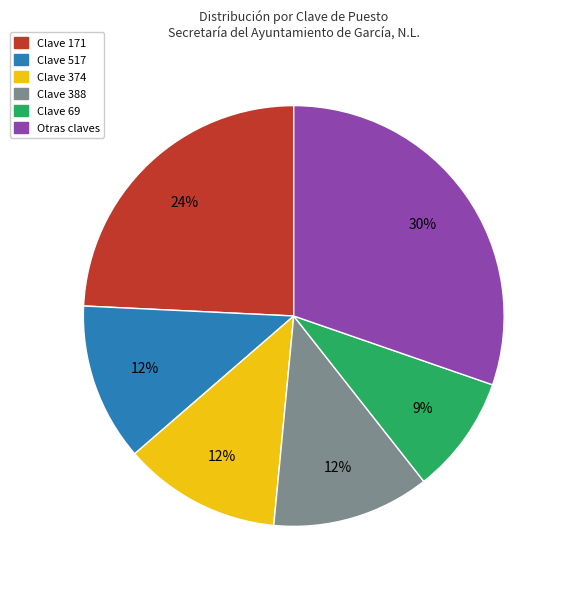

To the nearest percent, what is the average slice percentage?

17%